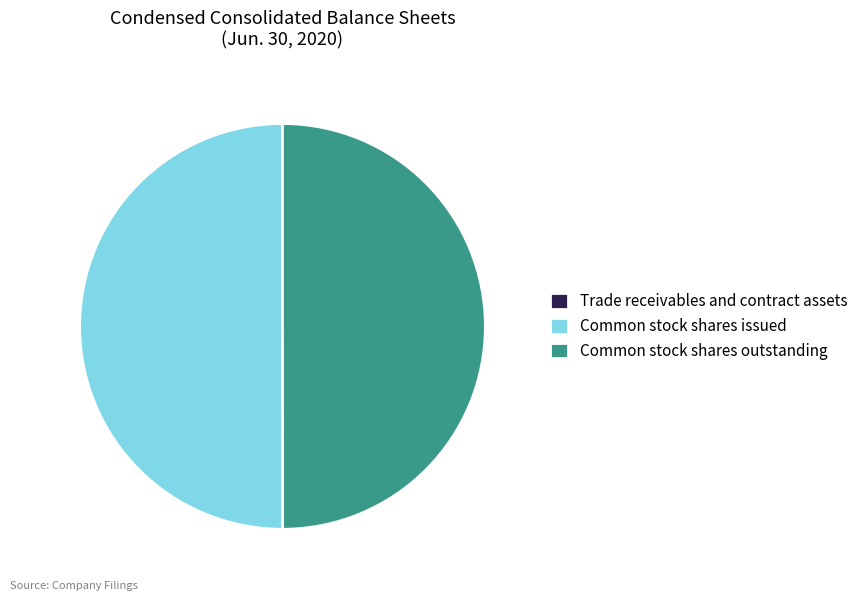

Approximately how many times larger is the value at Common stock shares outstanding compared to Common stock shares issued?

1.0